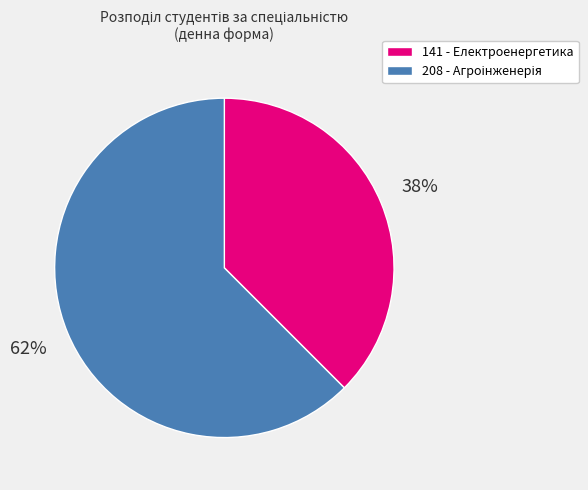

Between 141 and 208, which is larger?

208